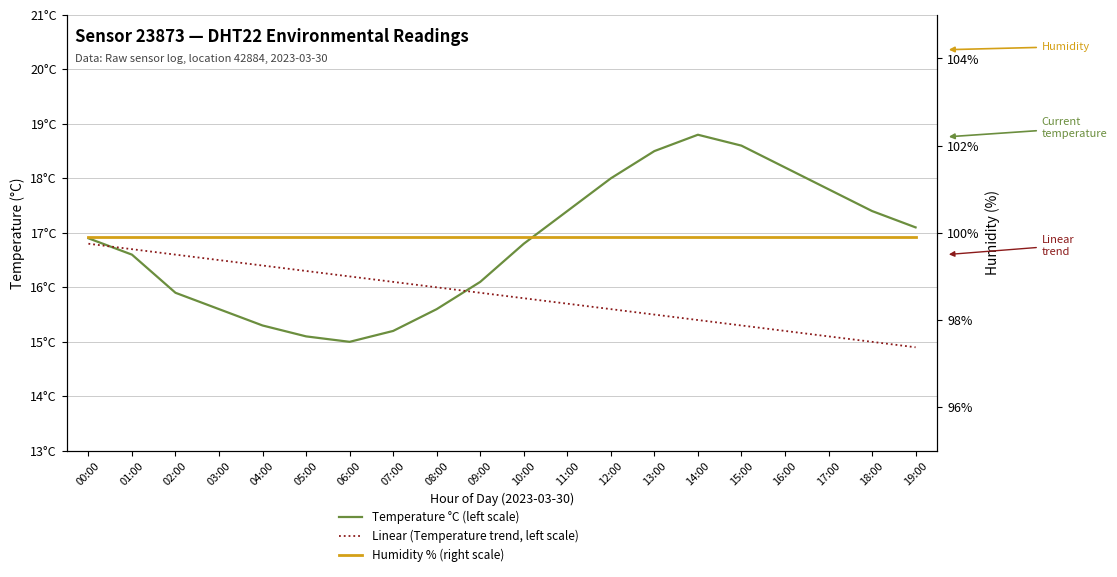

What is the total value across all series at 15:00?

133.8